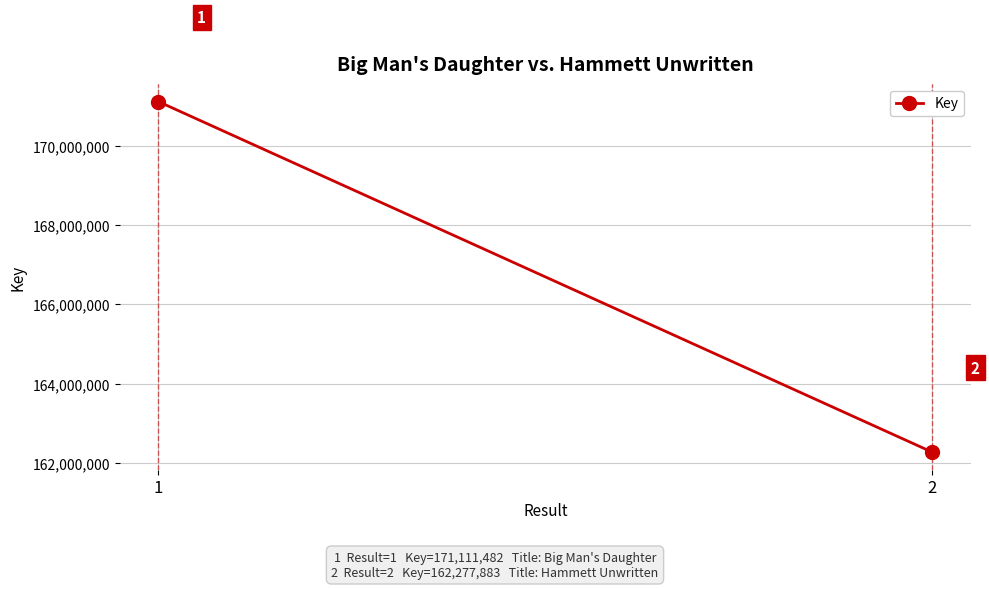

Which has a higher value, 2 or 1?

1